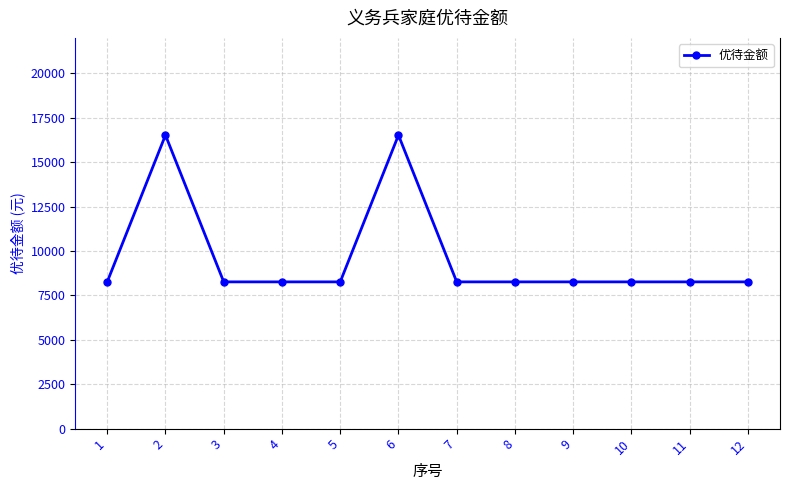

What is the value of the 11th point from the left?

8263